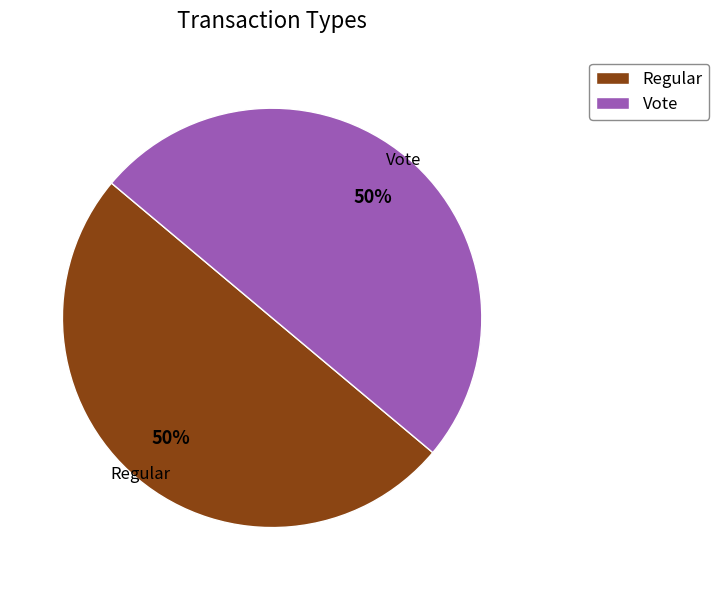

How many segments does this pie chart have?

2